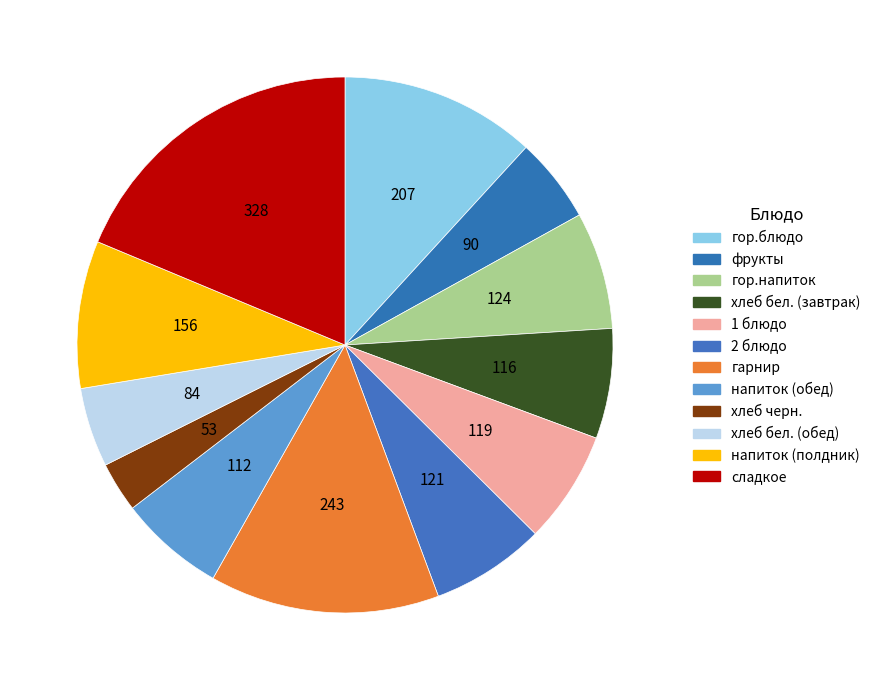

How many slices are in this pie chart?

12